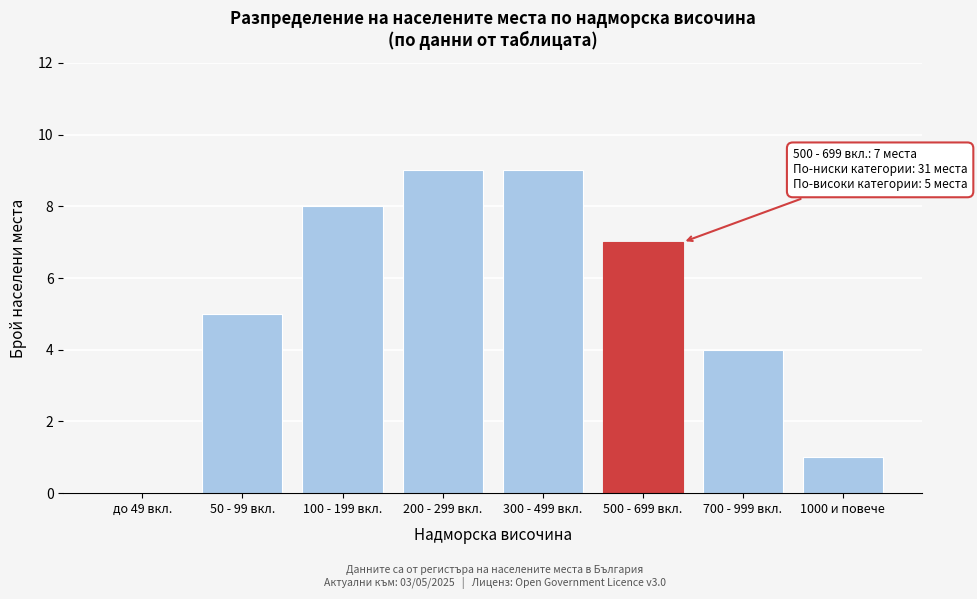

Reading left to right, transcribe all the data shown in this chart.

до 49 вкл.=0	50 - 99 вкл.=5	100 - 199 вкл.=8	200 - 299 вкл.=9	300 - 499 вкл.=9	500 - 699 вкл.=7	700 - 999 вкл.=4	1000 и повече=1